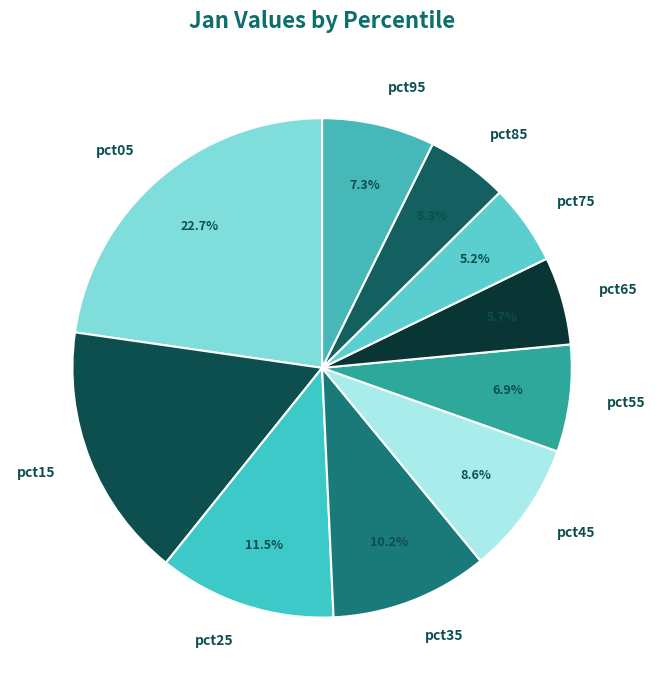

To the nearest percent, what is the average slice percentage?

10%